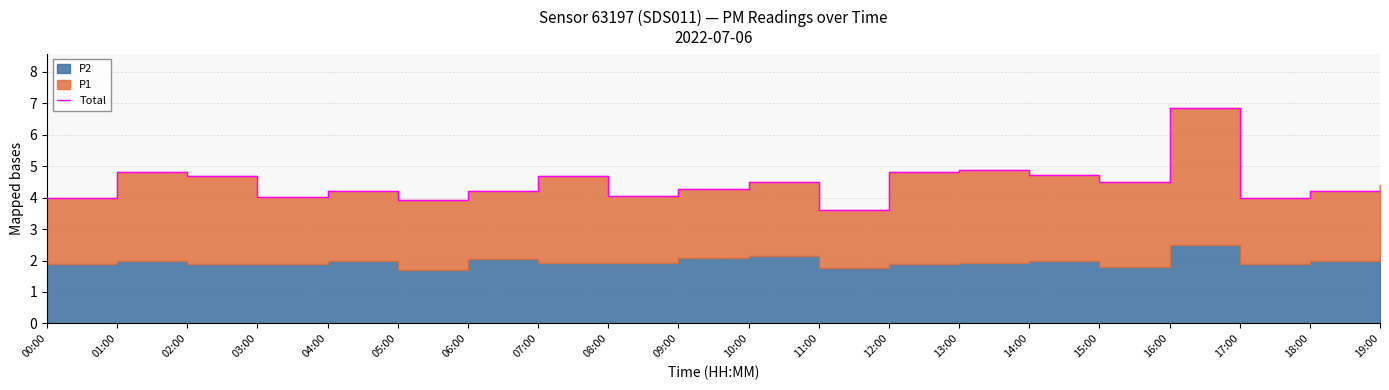

What is the sum of the values at 13:00 and 15:00?

9.4